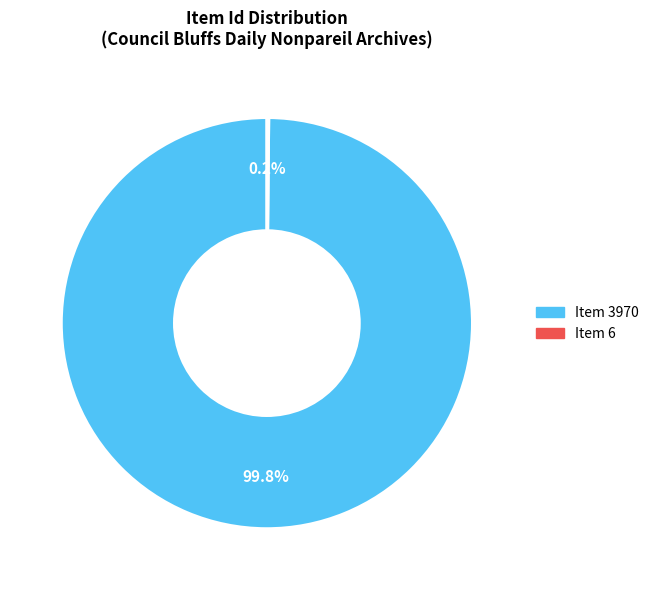

What portion of the pie excludes Item 3970?

0.2%